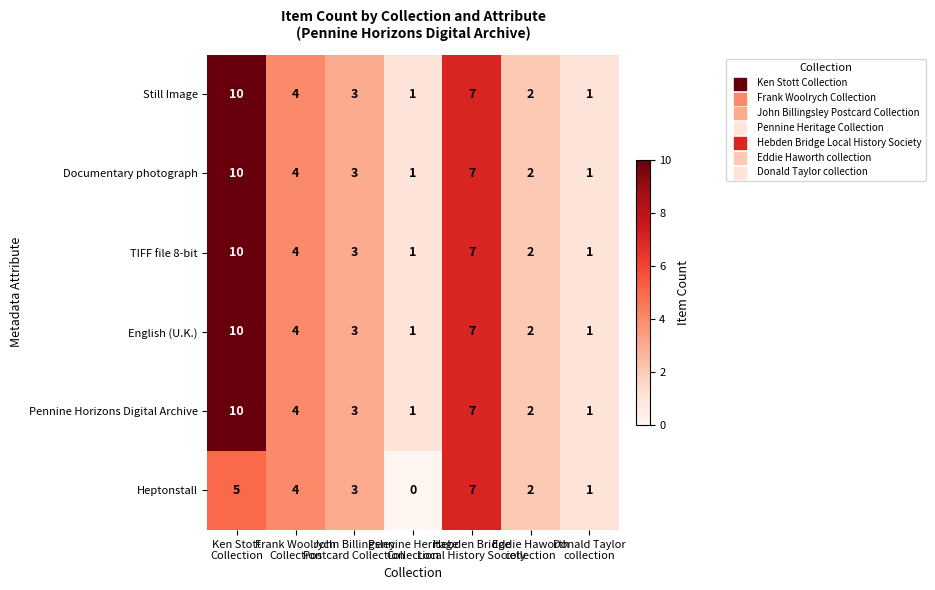

What is the maximum value shown in the chart?

10